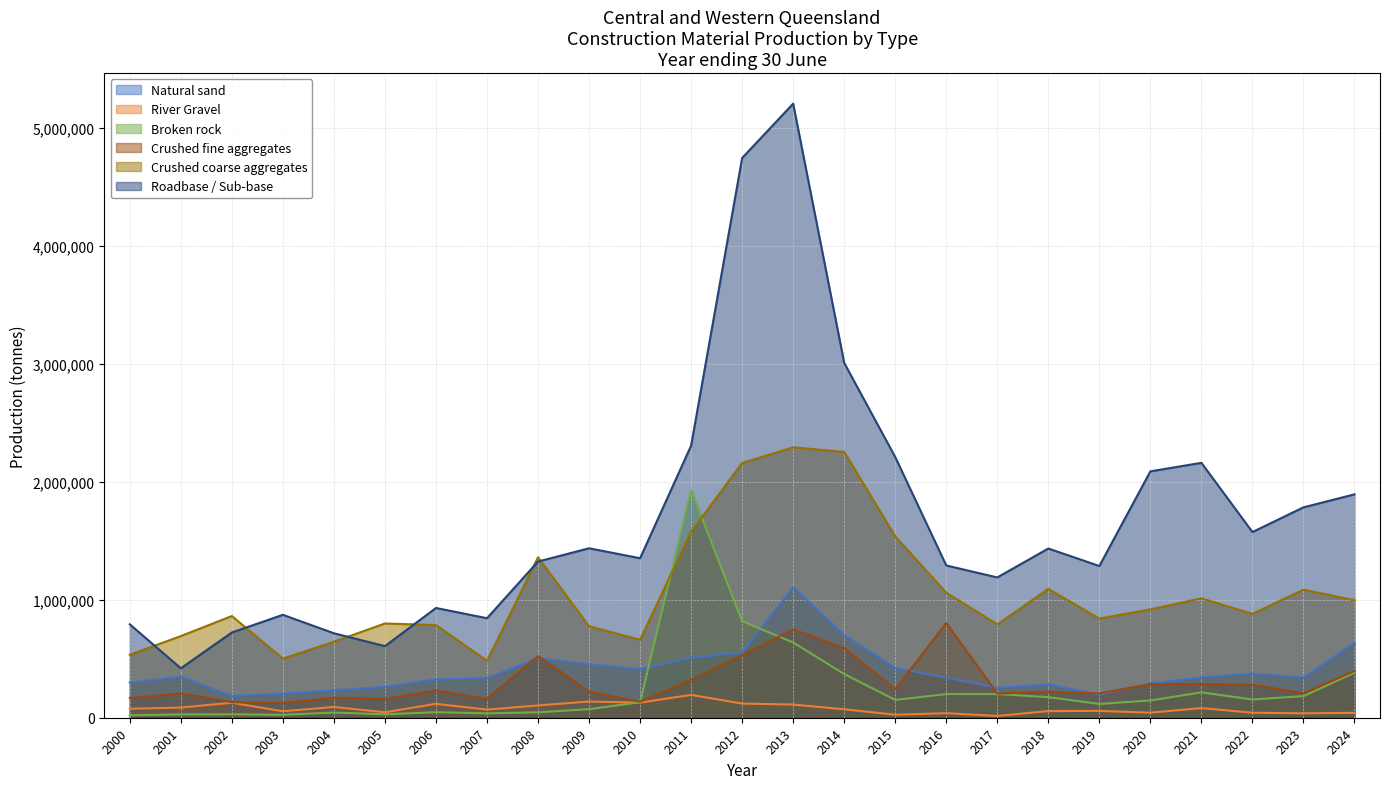

Which series ends up on top after the final intersection of Natural sand and Broken rock?

Natural sand